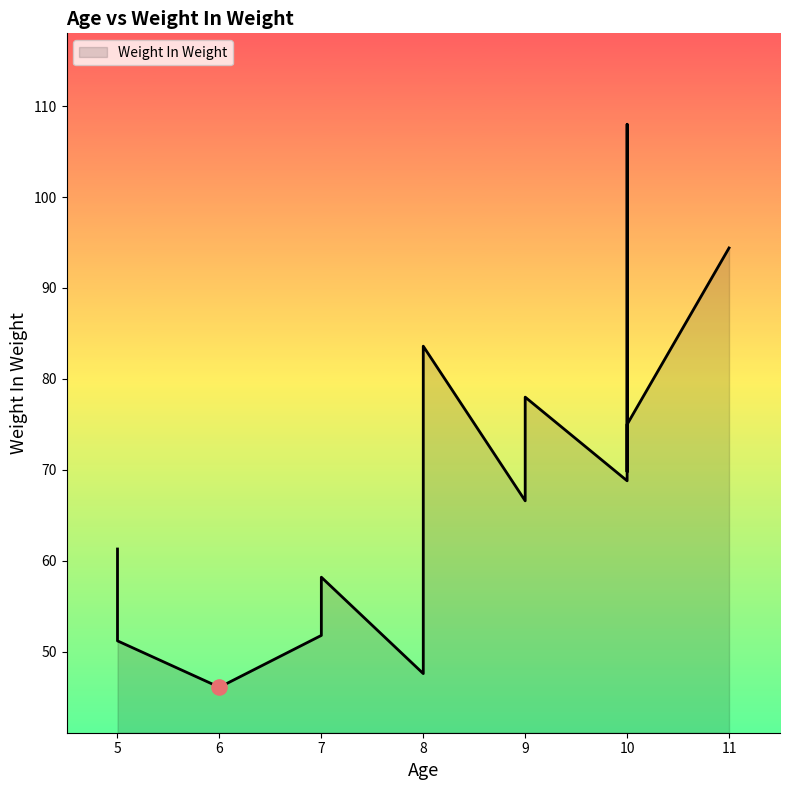

What is the ratio of the value at 10 to the value at 10?

0.9